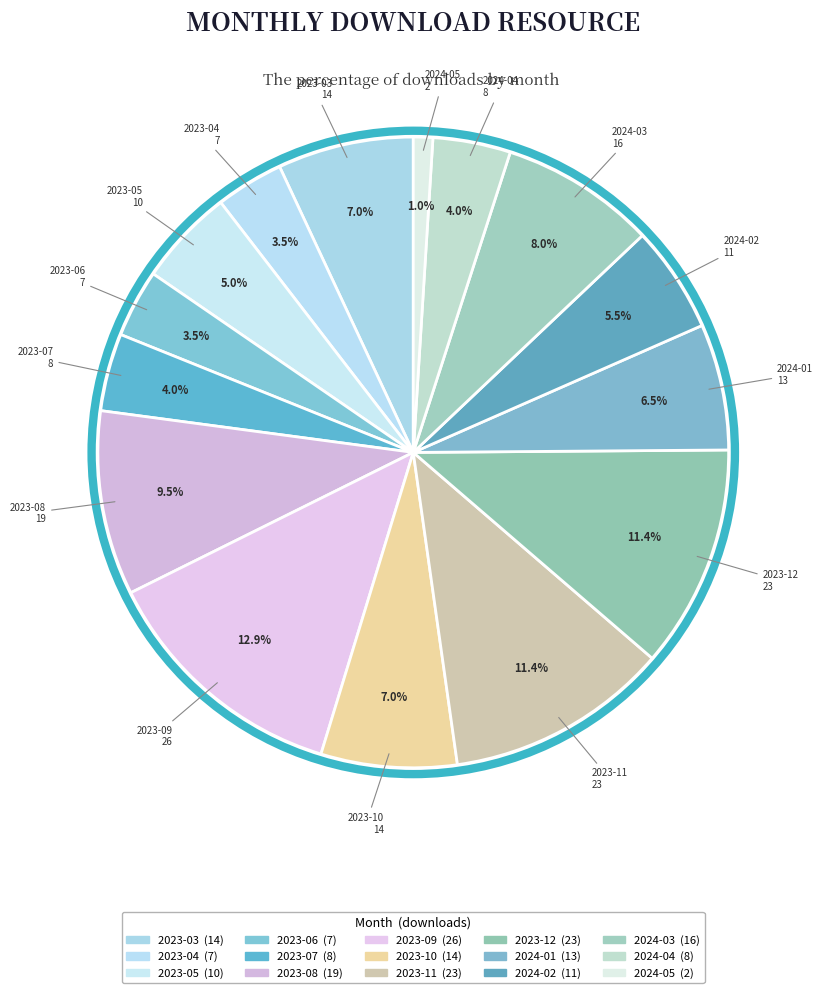

Is 2024-03 the majority of the pie?

No